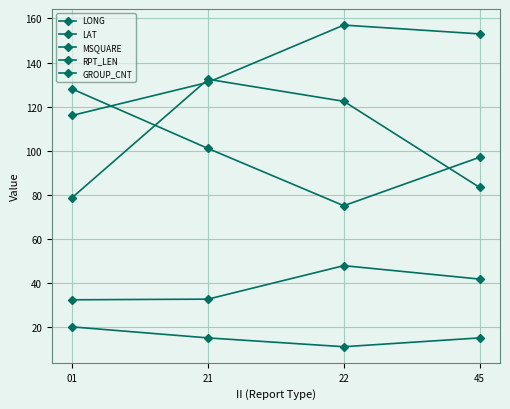

What is the spread (max minus min) of values at 21?

117.4